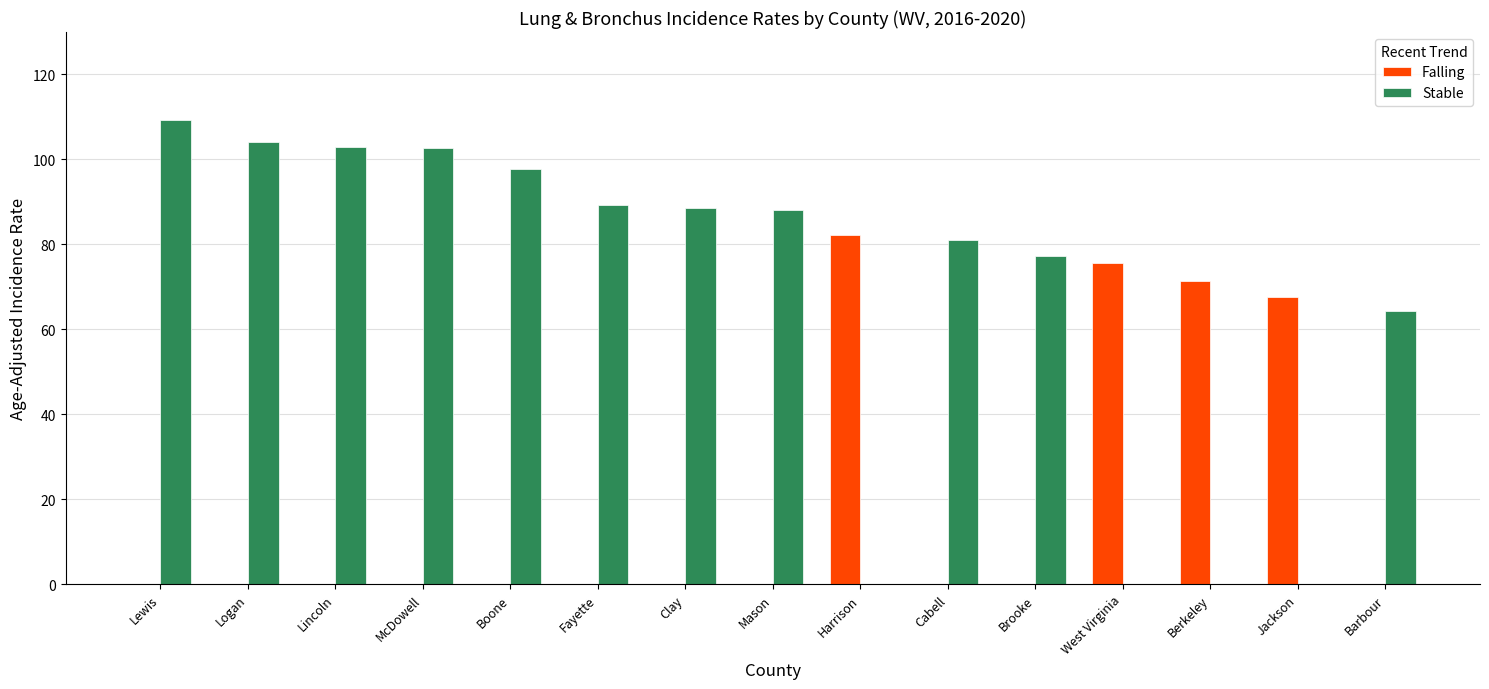

What is the total value across all series at Cabell?

81.1